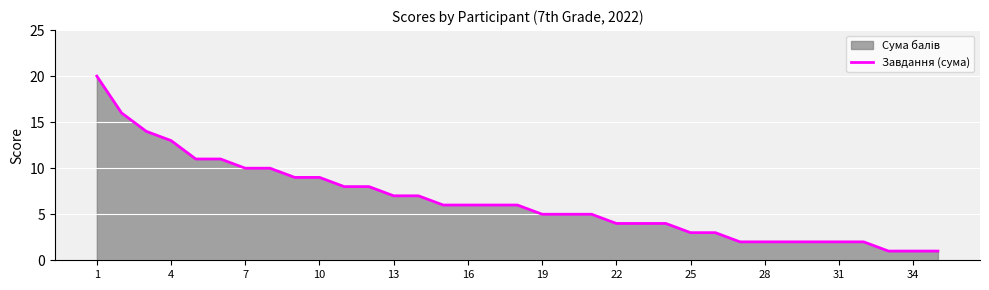

What is the greatest value displayed?

20